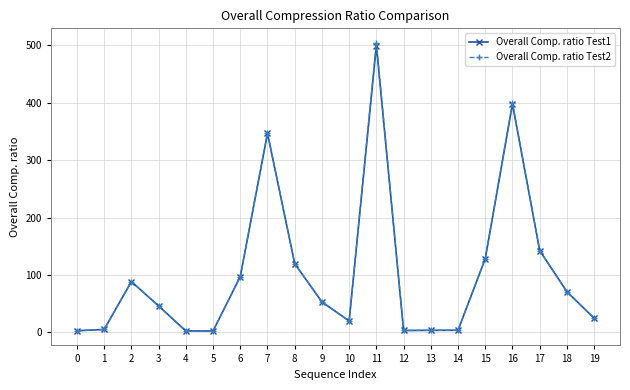

Is the value of Overall Comp. ratio Test2 at 7 greater than the value of Overall Comp. ratio Test1 at 15?

Yes